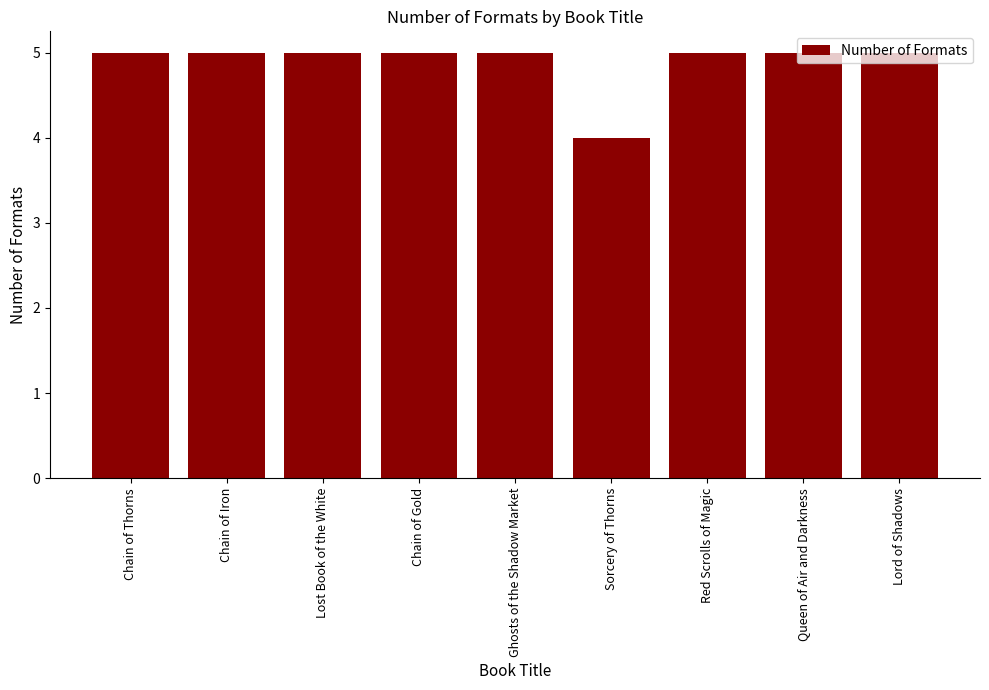

What is the value of the 1st bar from the left?

5